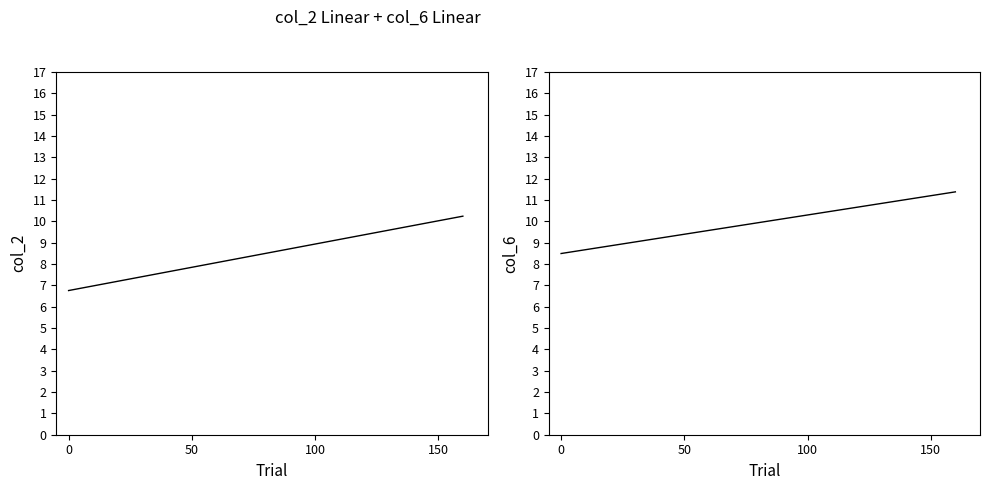

How many lines are shown in the chart?

2